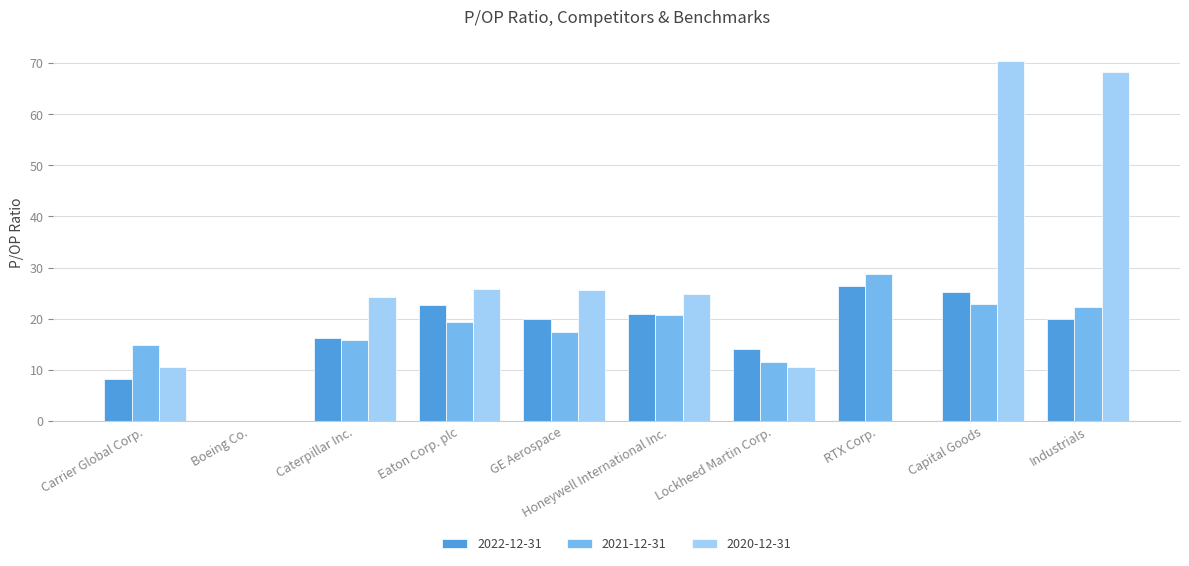

Is the value of 2021-12-31 at Caterpillar Inc. greater than the value of 2020-12-31 at GE Aerospace?

No